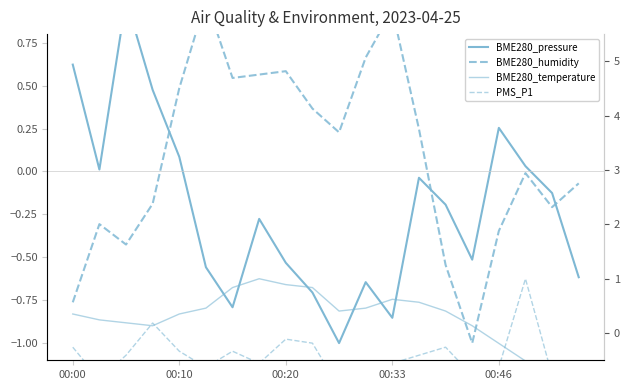

What is the average value of the PMS_P1 series?

-0.4